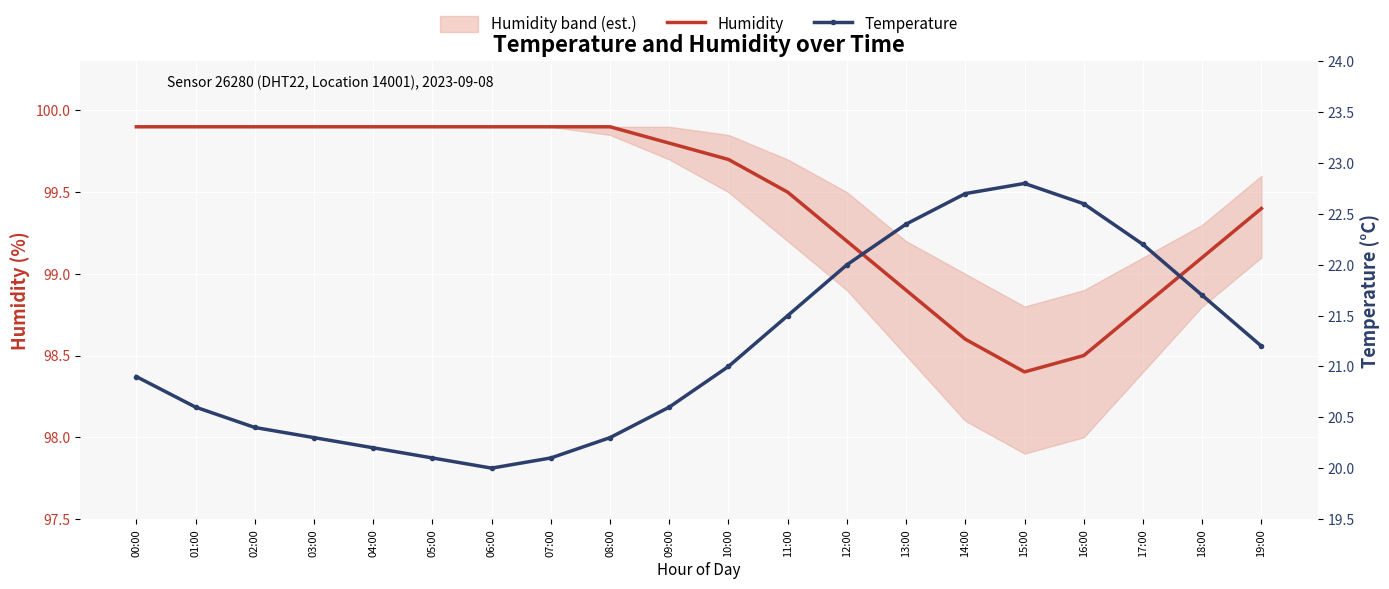

List the labels in order of Humidity value, smallest first.

15:00, 16:00, 14:00, 17:00, 13:00, 18:00, 12:00, 19:00, 11:00, 10:00, 09:00, 00:00, 01:00, 02:00, 03:00, 04:00, 05:00, 06:00, 07:00, 08:00